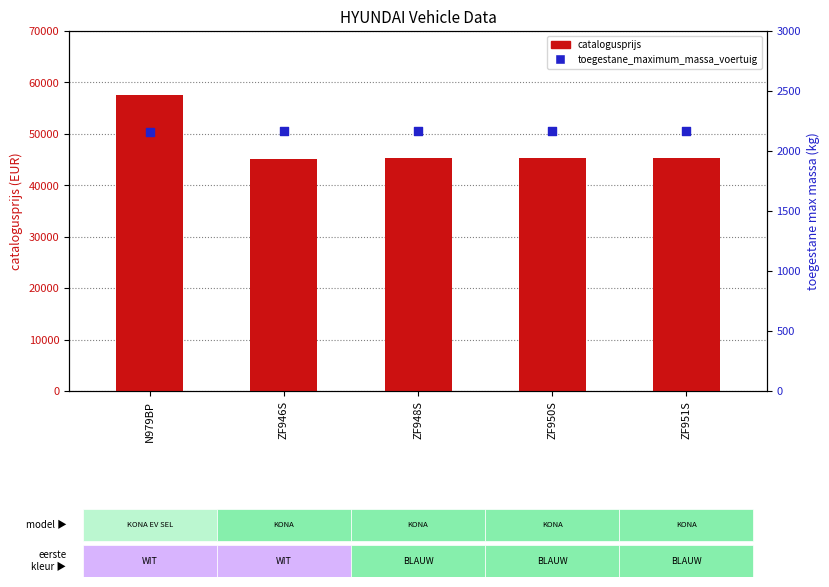

What are all the series names shown in the legend?

catalogusprijs, toegestane_maximum_massa_voertuig